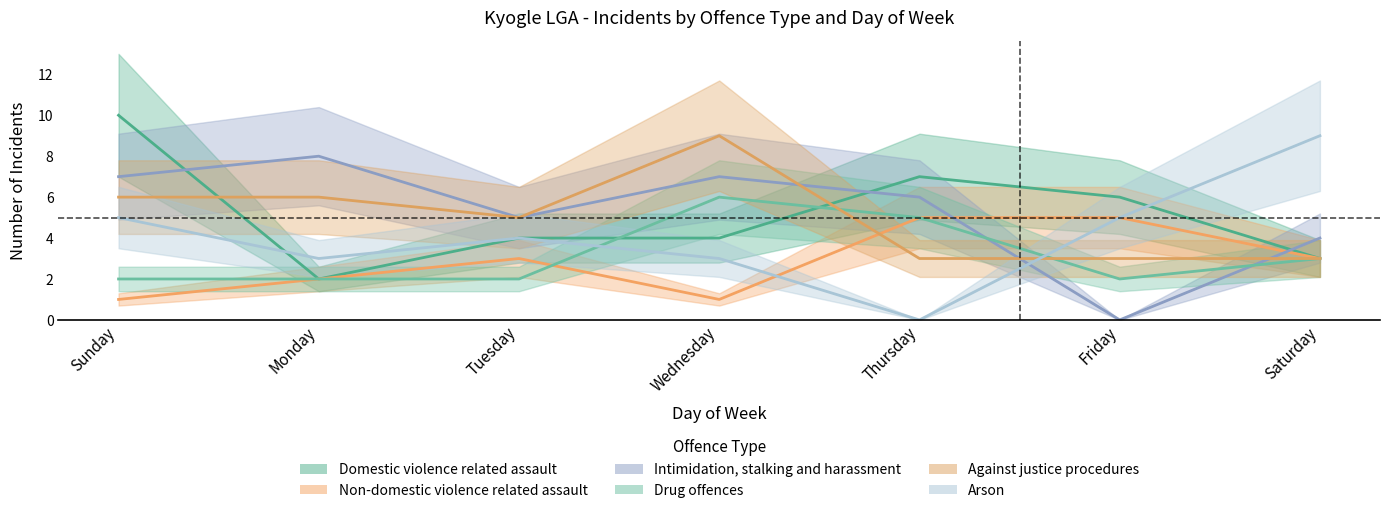

Count the Against justice procedures values in the range 3 to 6.

6